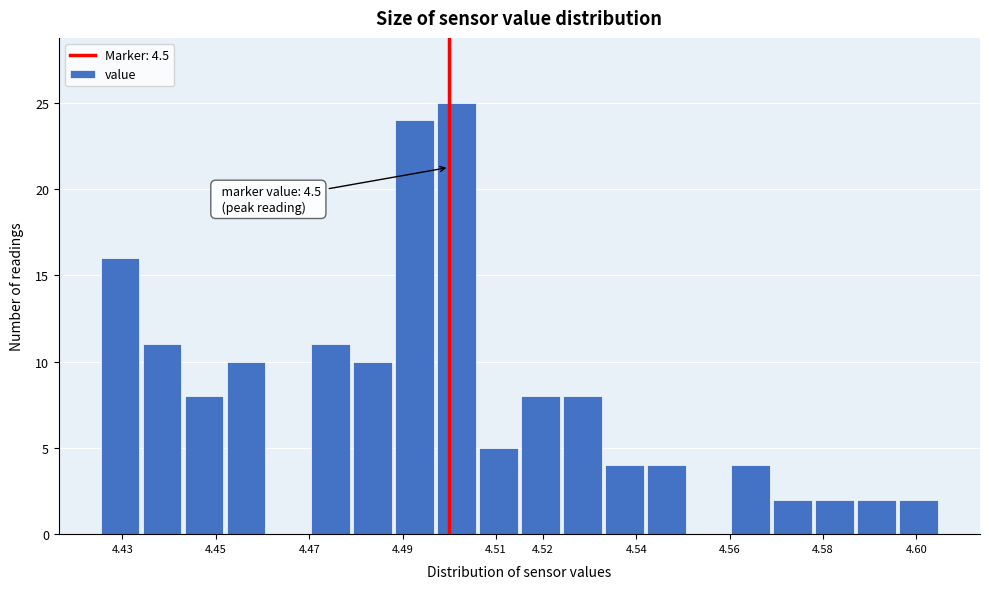

Over which range of the x-axis is the bar tallest?

4.497 to 4.506